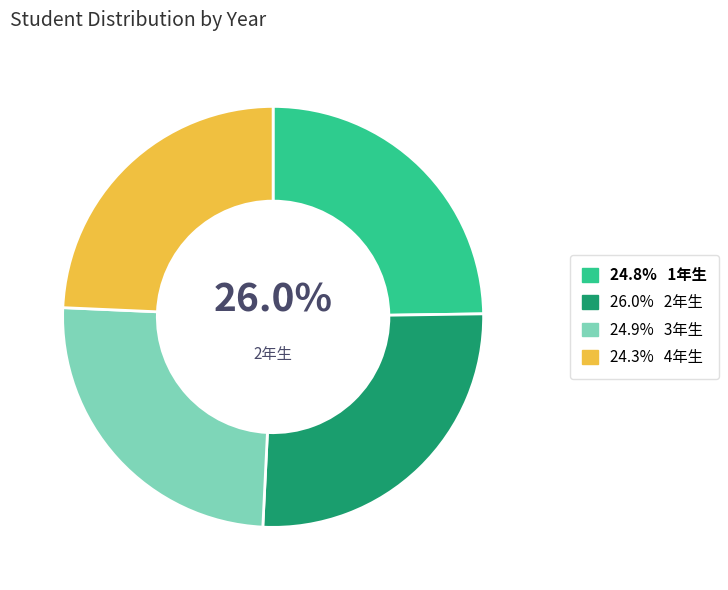

Is the sum of 3年生 and 2年生 greater than half?

Yes